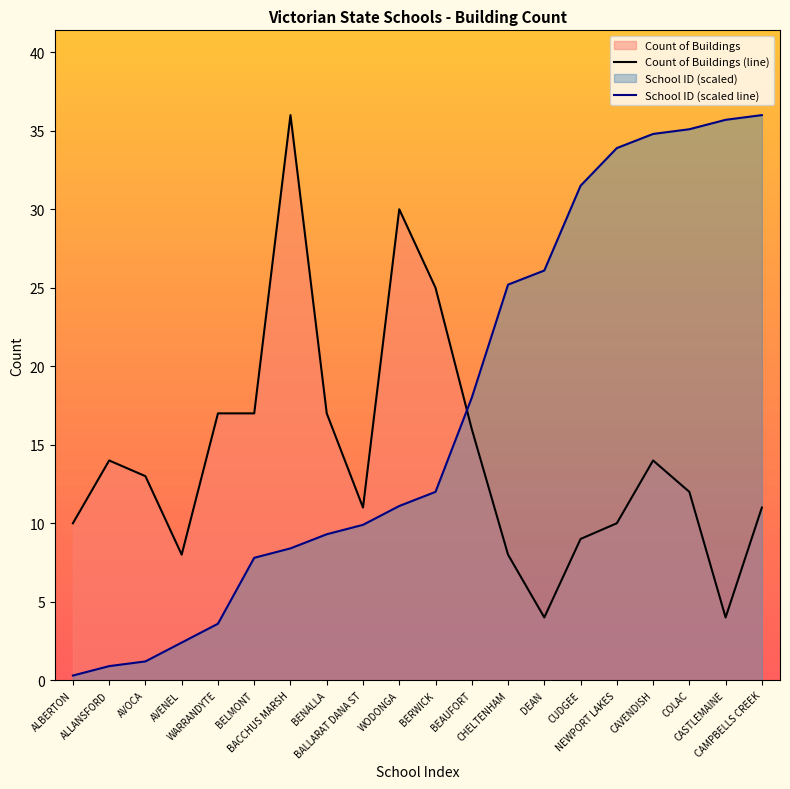

What is the difference between the Count of Buildings (line) values at CUDGEE and BELMONT?

8.0